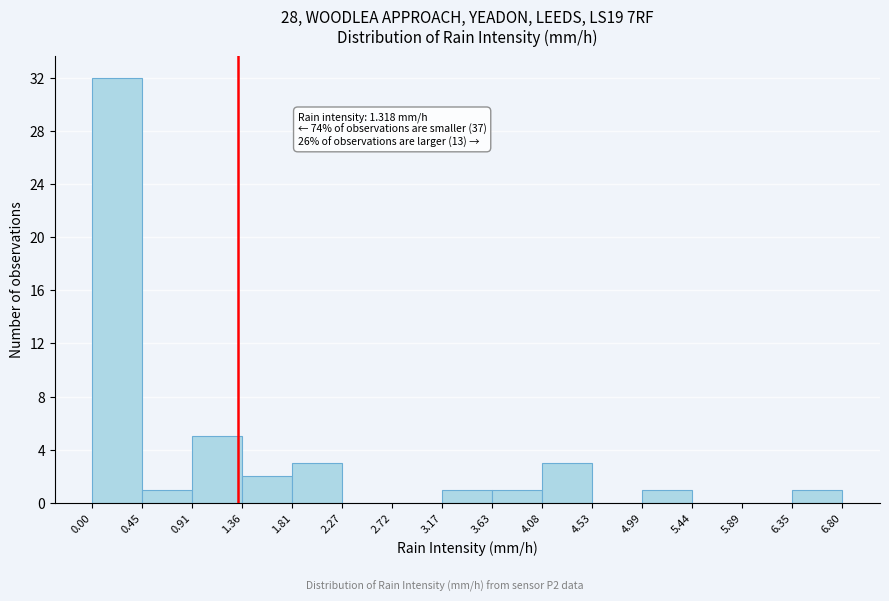

Which range on the x-axis has the tallest bar?

0.00 to 0.45